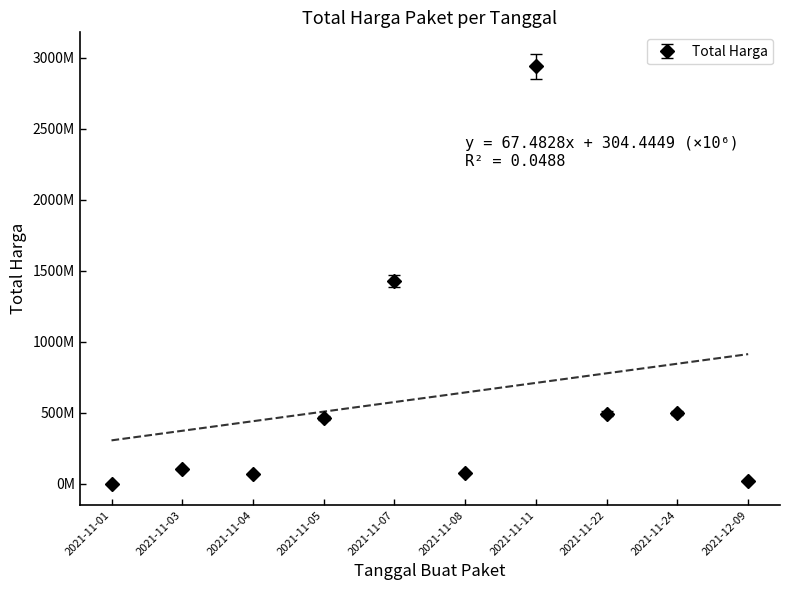

What is the minimum value shown in the chart?

78000